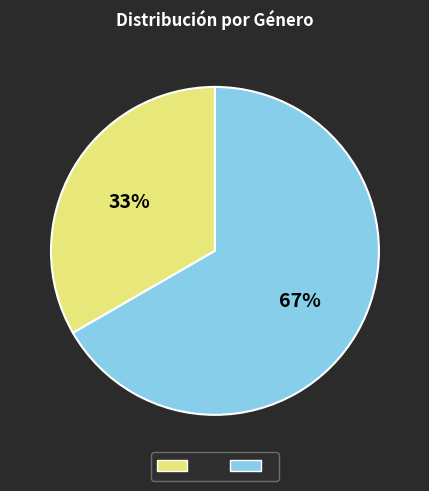

Does any single category account for the majority?

Yes